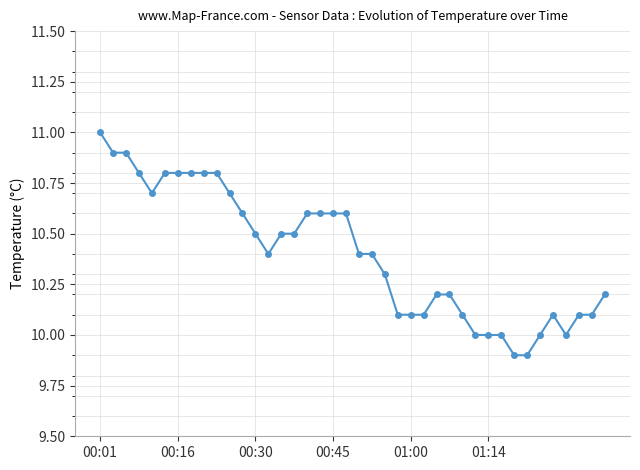

What is the average value?

10.4